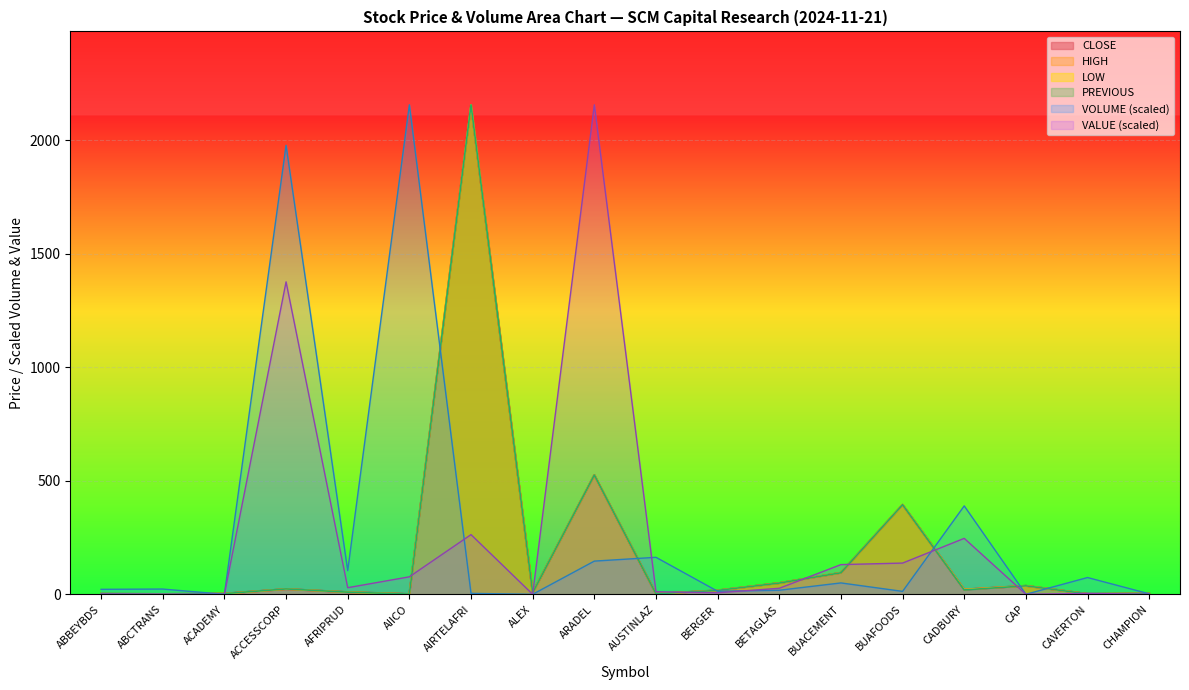

What are all the series names shown in the legend?

CLOSE, HIGH, LOW, PREVIOUS, VOLUME (scaled), VALUE (scaled)